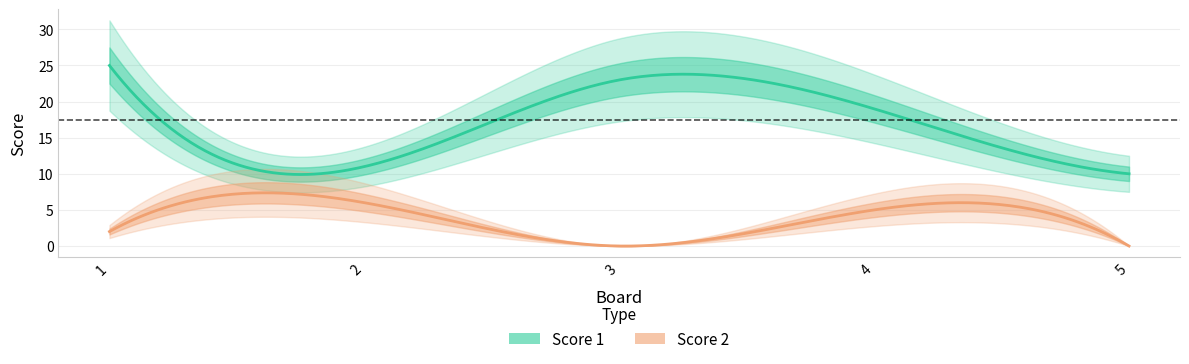

True or false: Score 1 and Score 2 cross at least once.

False